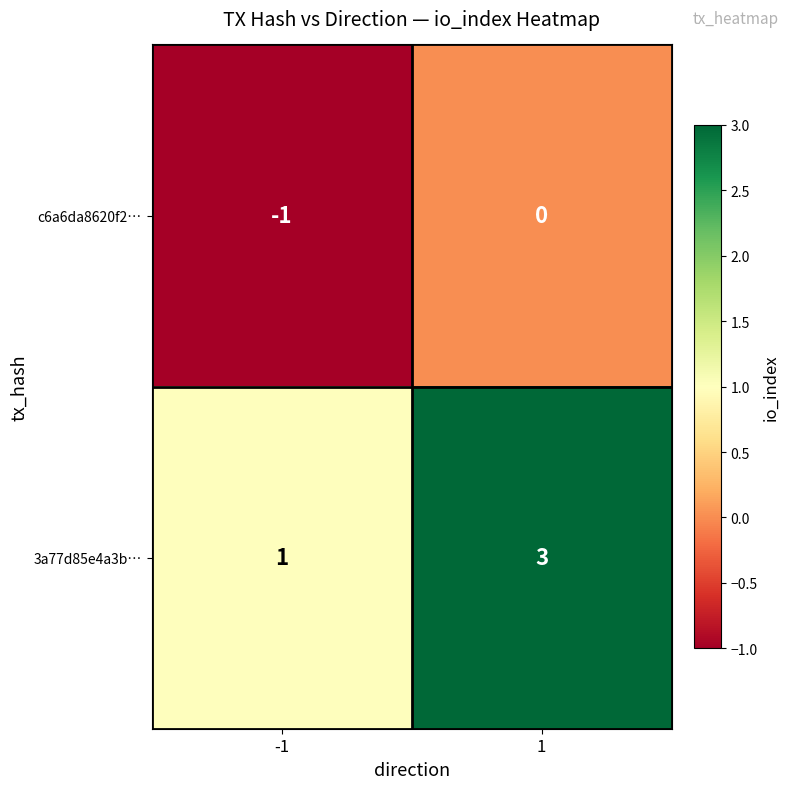

What is the spread (max minus min) of values at 1?

3